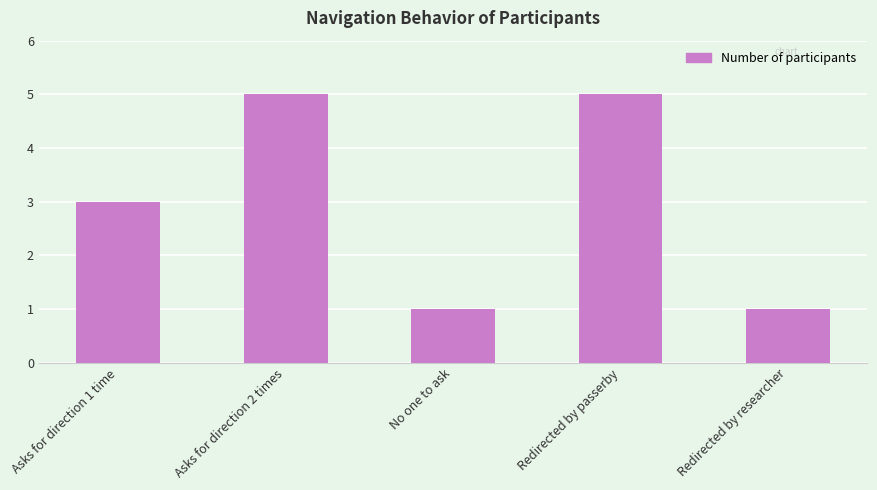

What is the difference between the maximum and second lowest values?

4